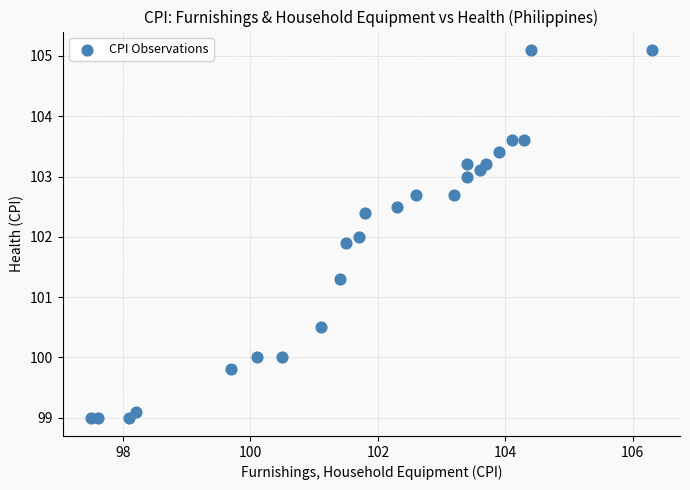

What is the range of X values (max minus min)?

8.8